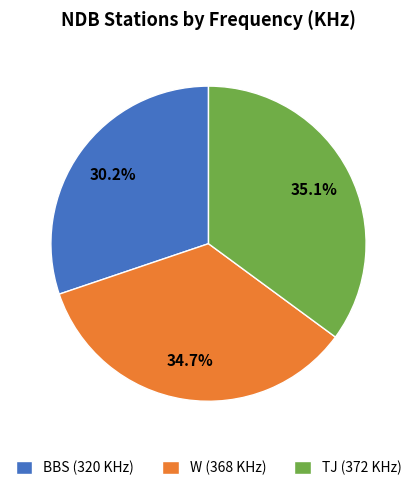

What is the ratio of the value at TJ (372 KHz) to the value at W (368 KHz)?

1.0